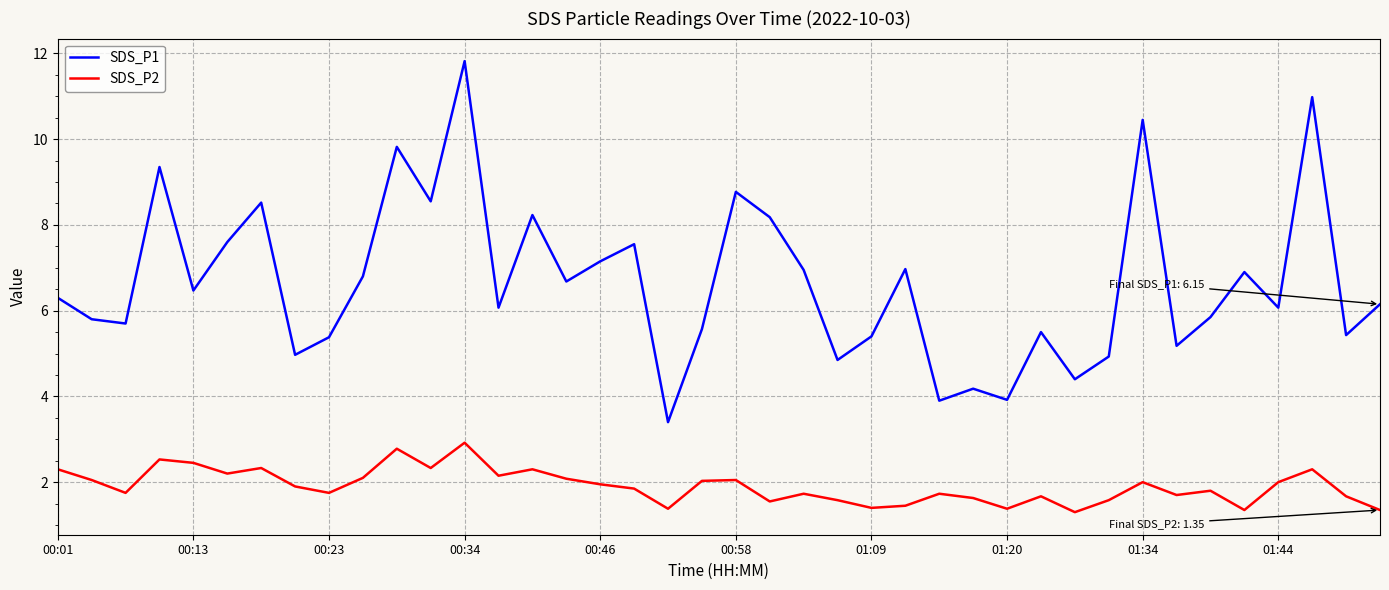

Which series has the largest range (max minus min)?

SDS_P1